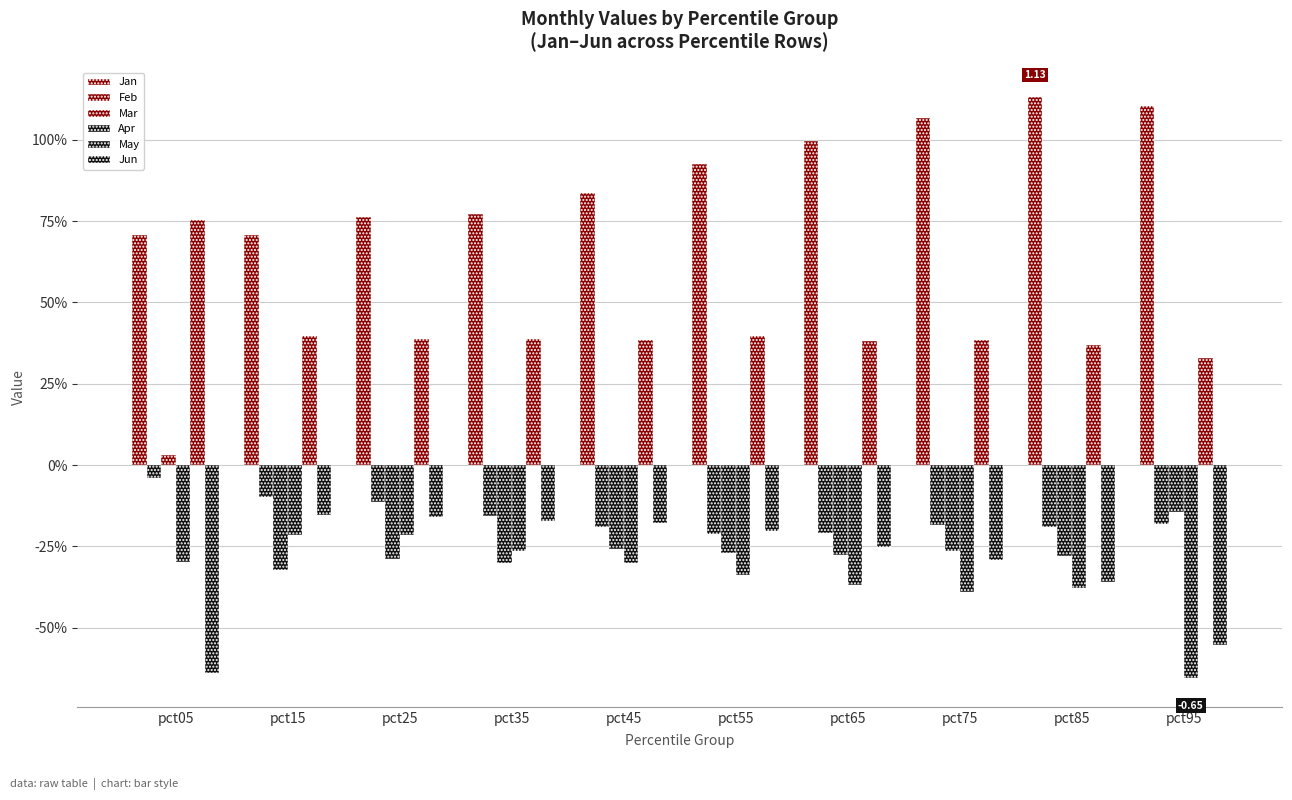

What are all the series names shown in the legend?

Jan, Feb, Mar, Apr, May, Jun